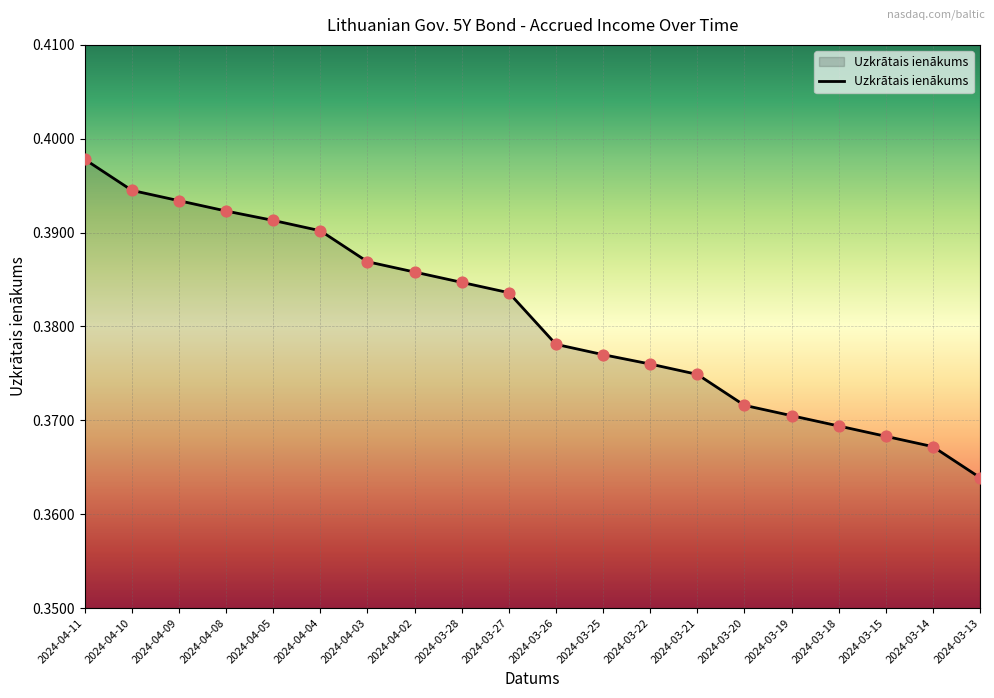

Which has a higher value, 2024-04-02 or 2024-04-04?

2024-04-04